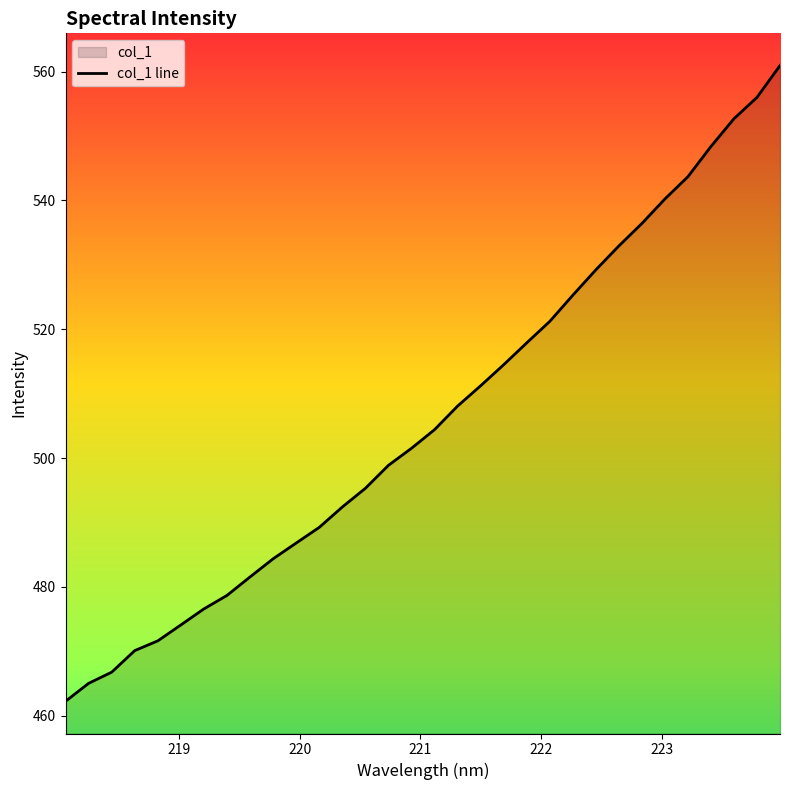

What is the difference between the maximum and minimum values?

98.7